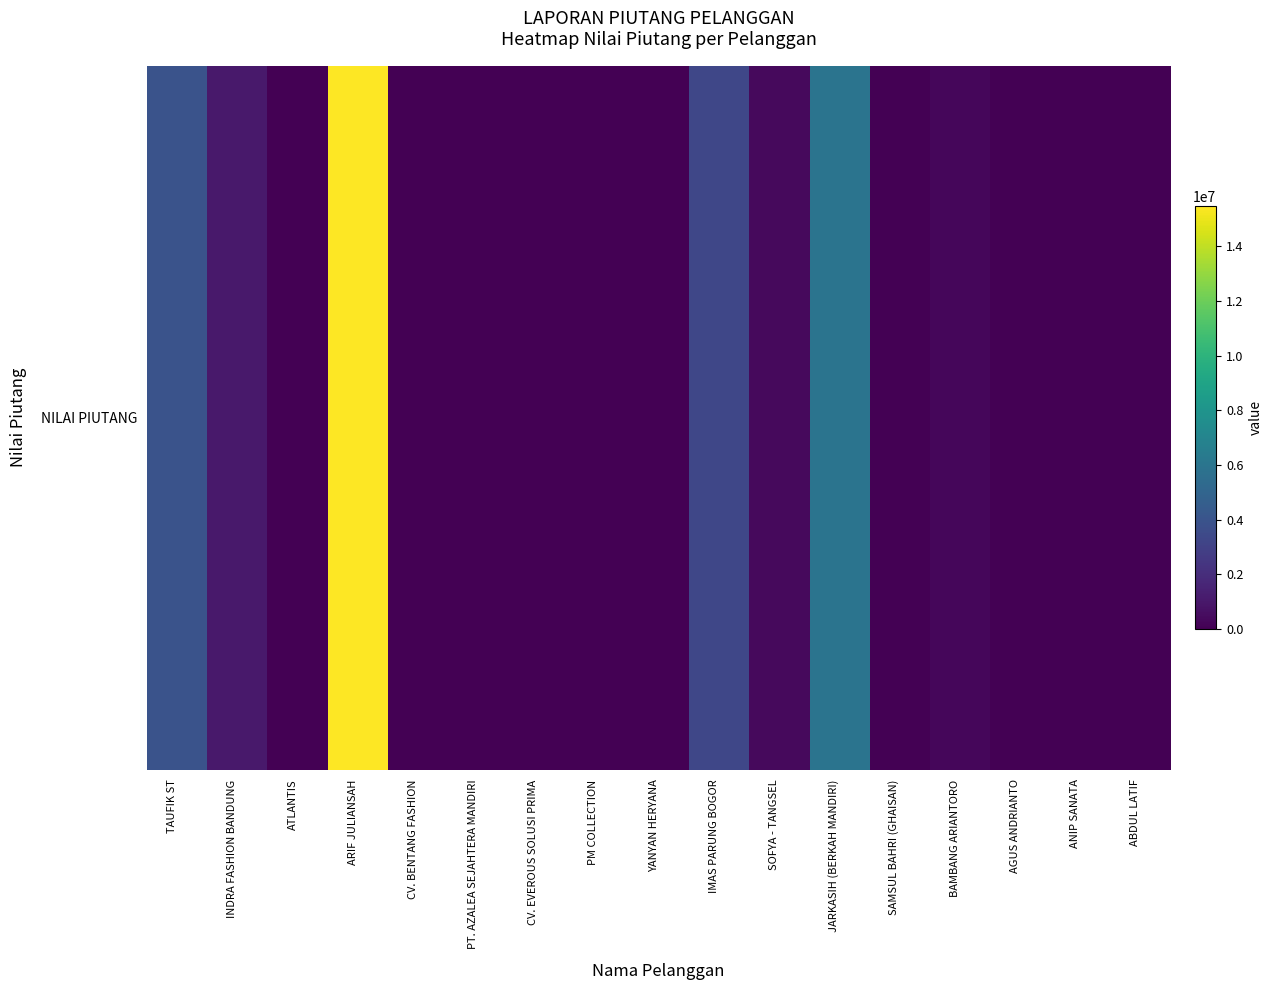

How many values are above zero?

8